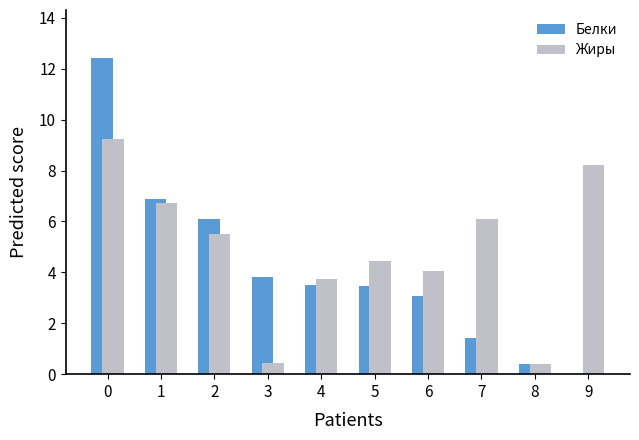

How many values in the Белки series exceed 3?

7